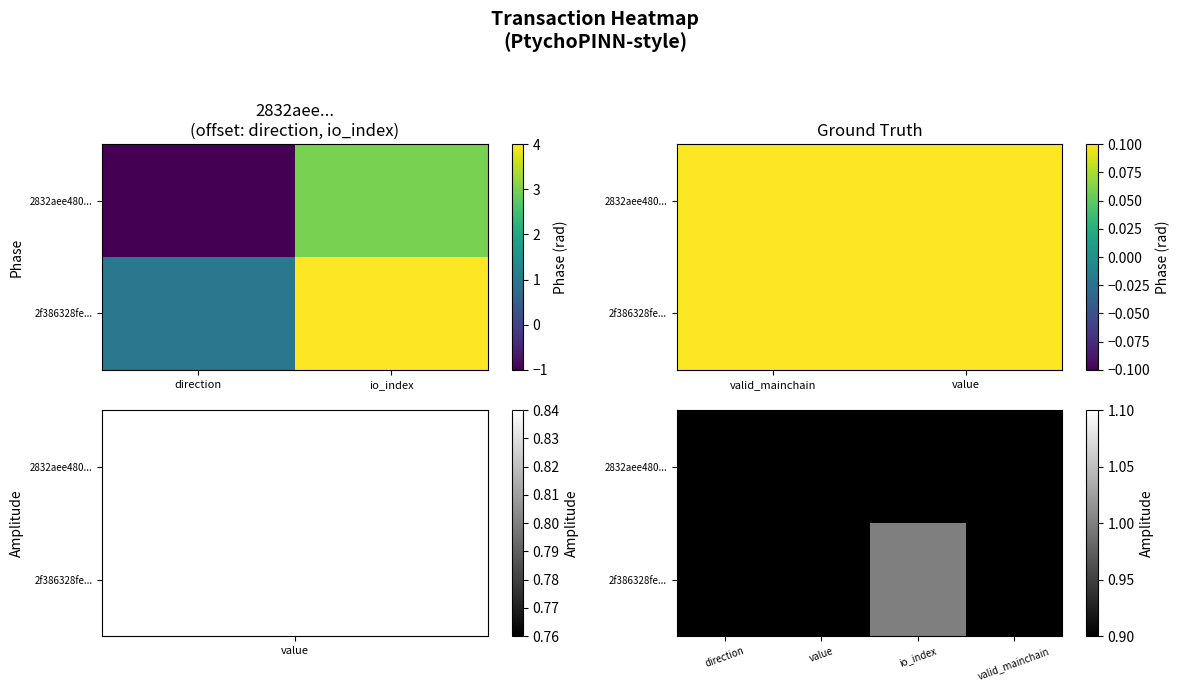

True or false: 2f386328fe... has a value of 0.3 at io_index.

False